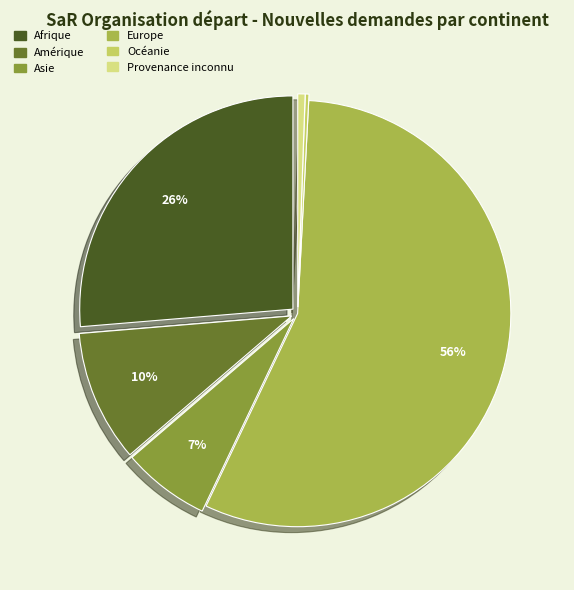

Does any single category account for the majority?

Yes